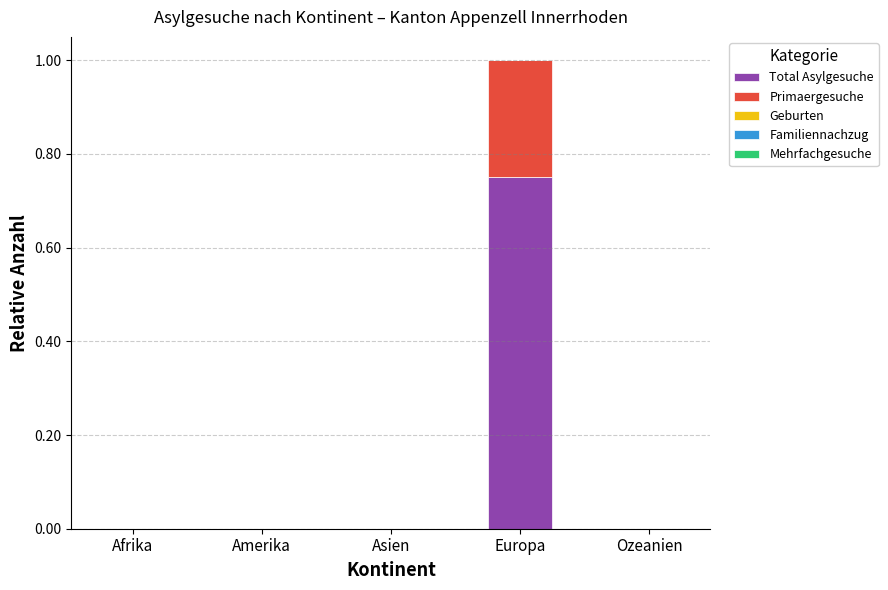

Does the chart contain stacked bars?

Yes